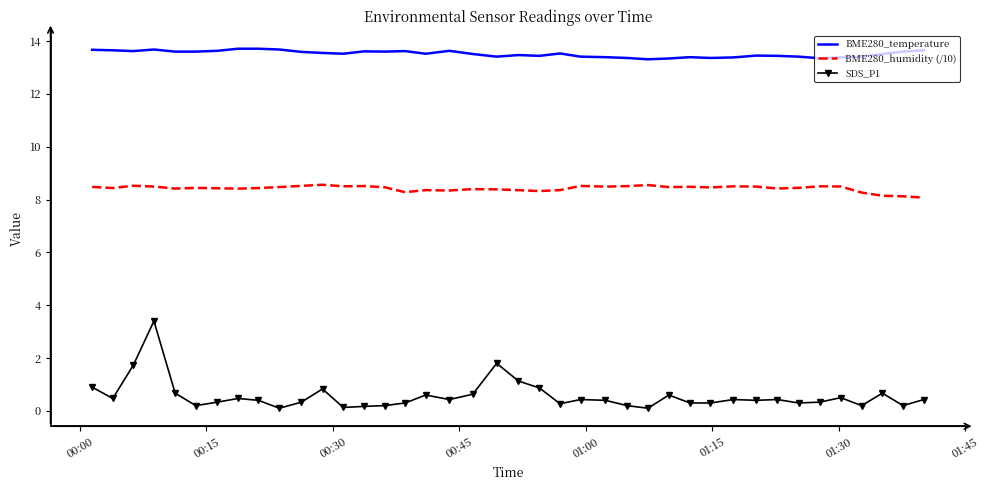

What is the difference between the maximum and minimum values in the BME280_temperature series?

0.4